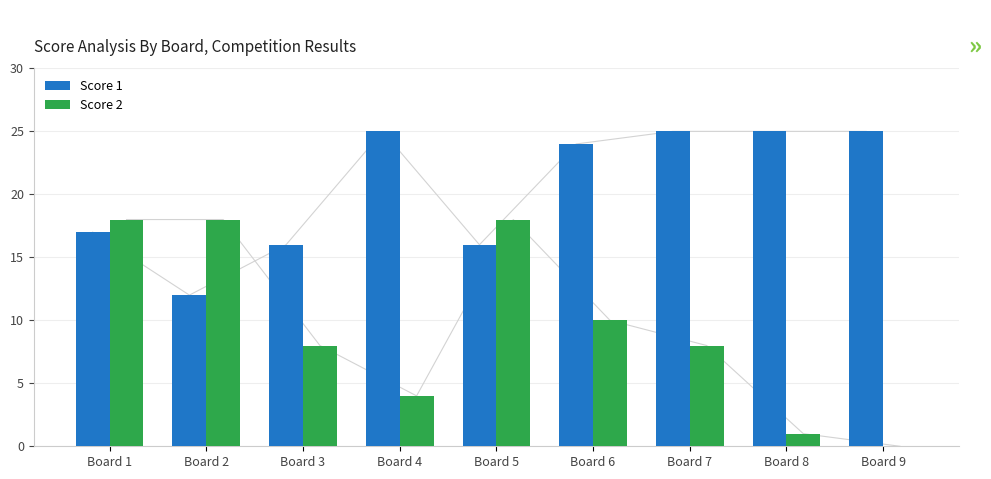

What is the highest value of the Score 1 series?

25